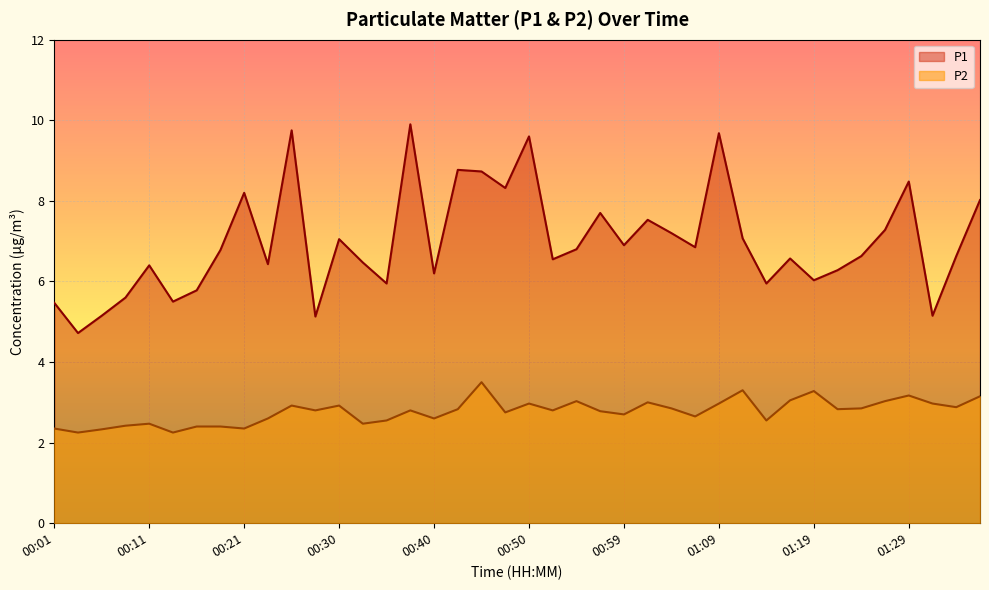

Is it true that P1 equals 2.4 at 01:22?

False